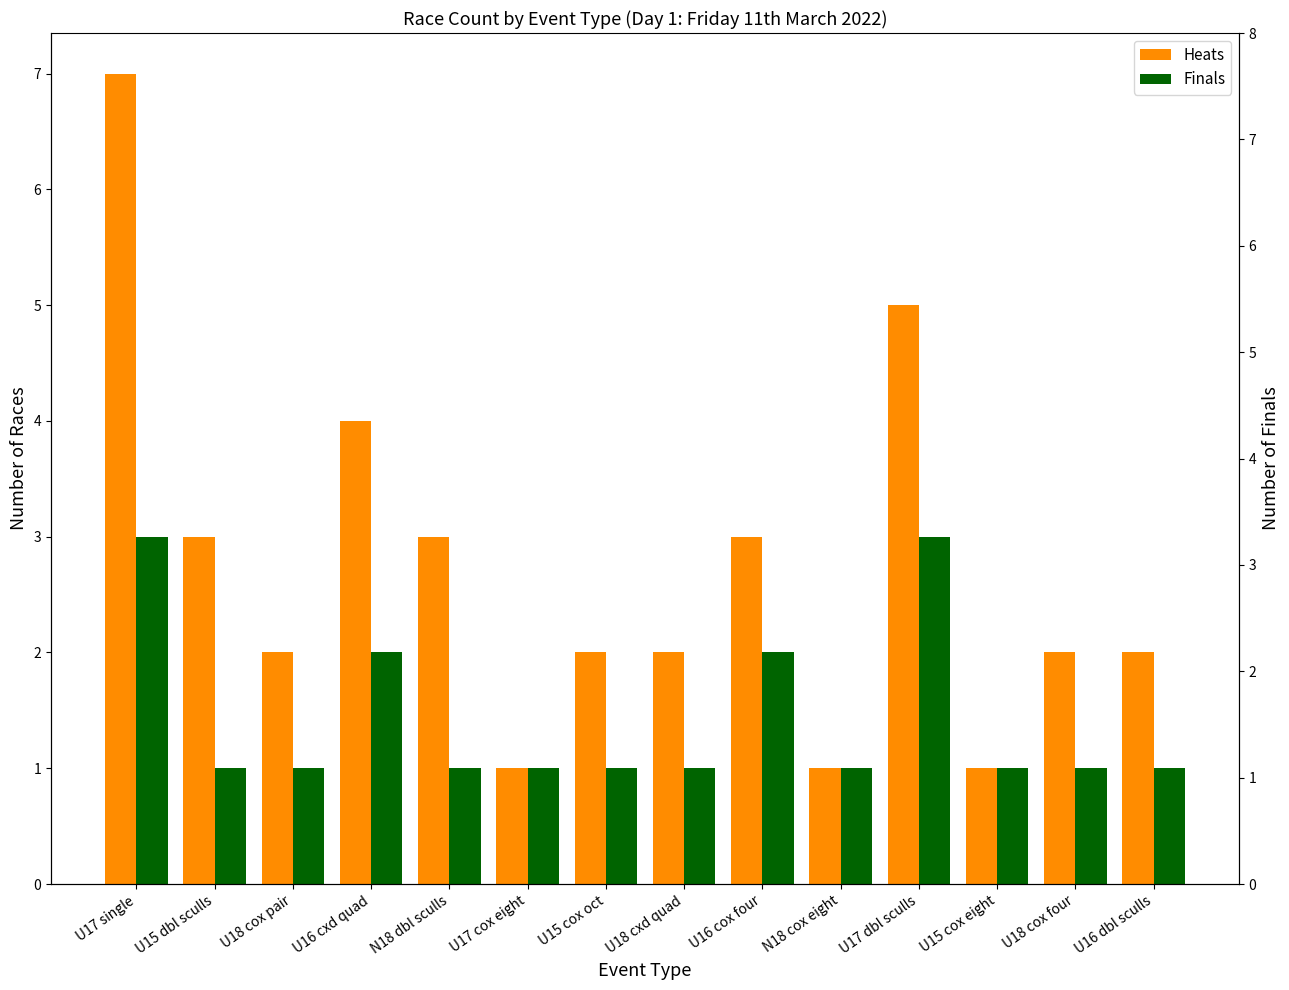

Does the chart contain any negative values?

No